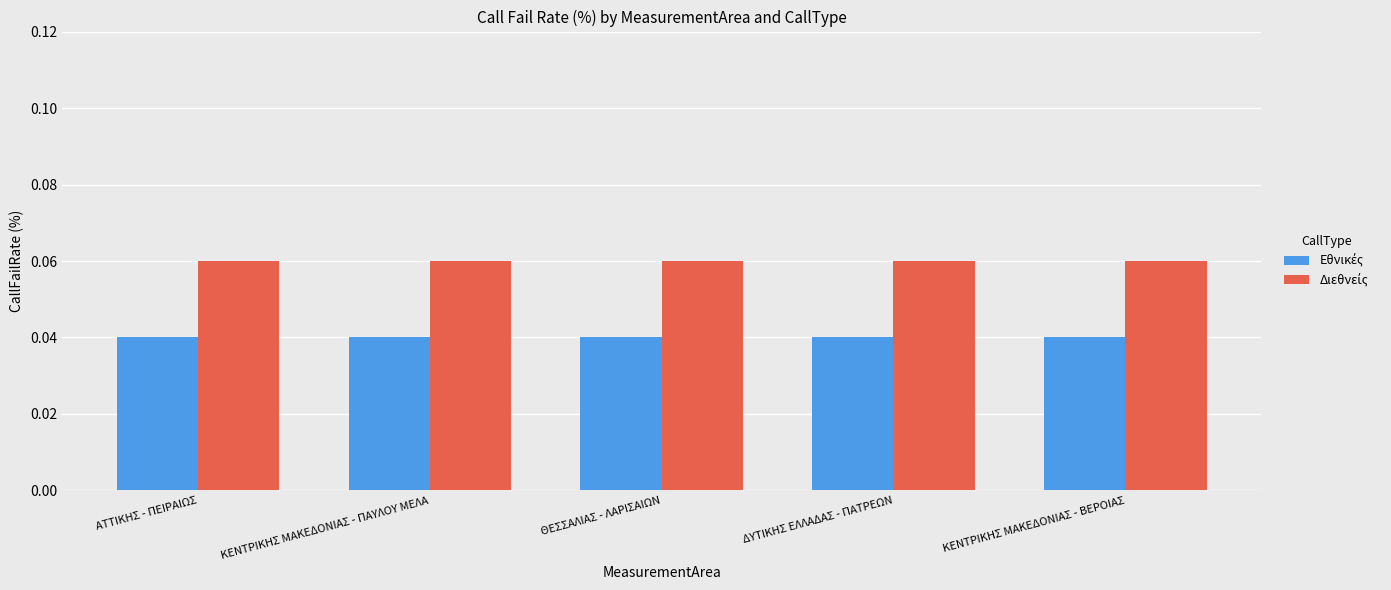

At how many categories does at least one series exceed 0?

5